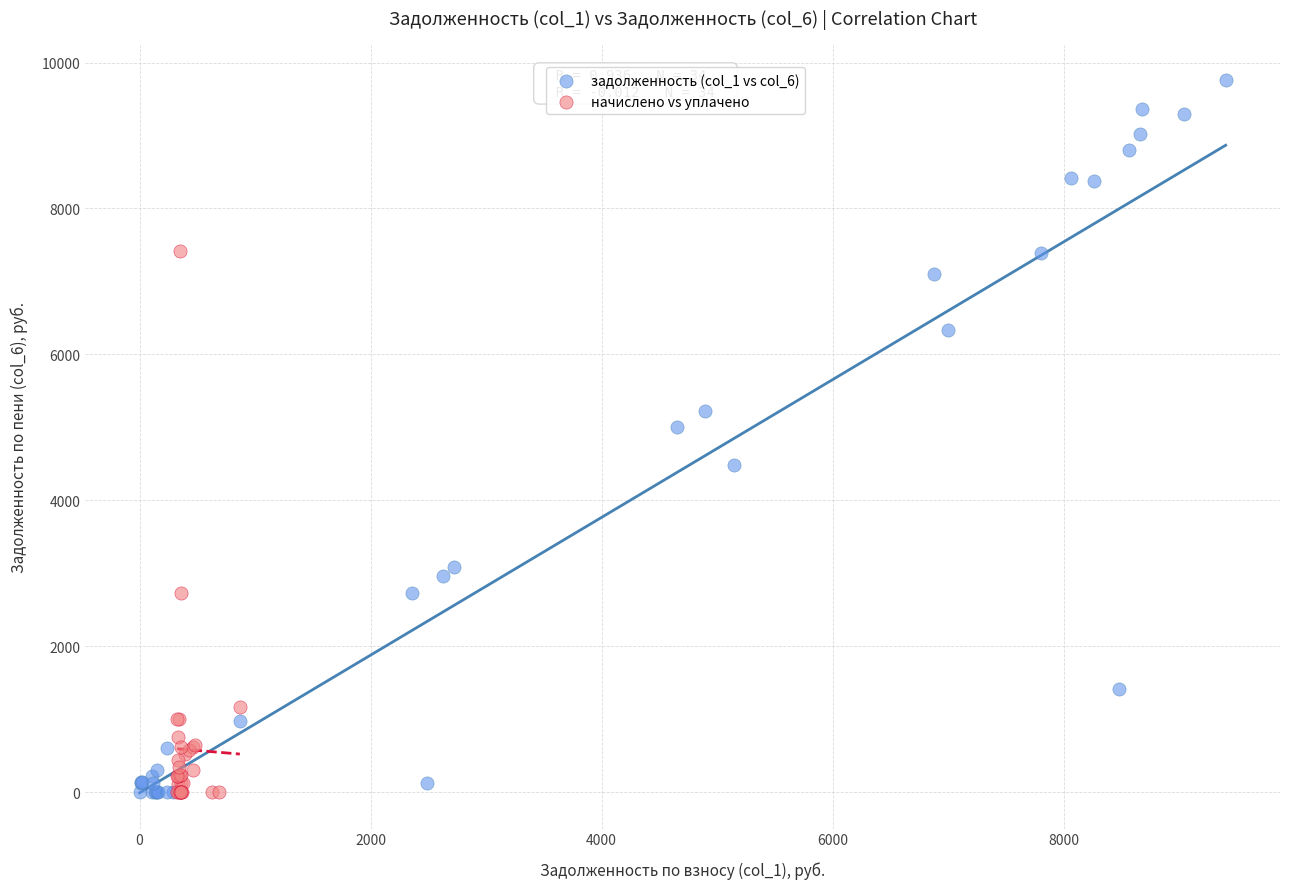

Which series has the largest Y range (max minus min)?

задолженность (col_1 vs col_6)